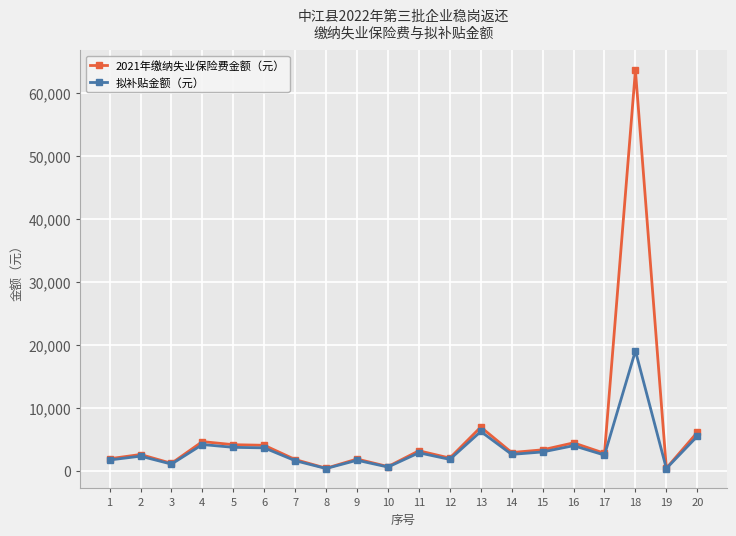

What is the average value of the 拟补贴金额（元） series?

3478.4